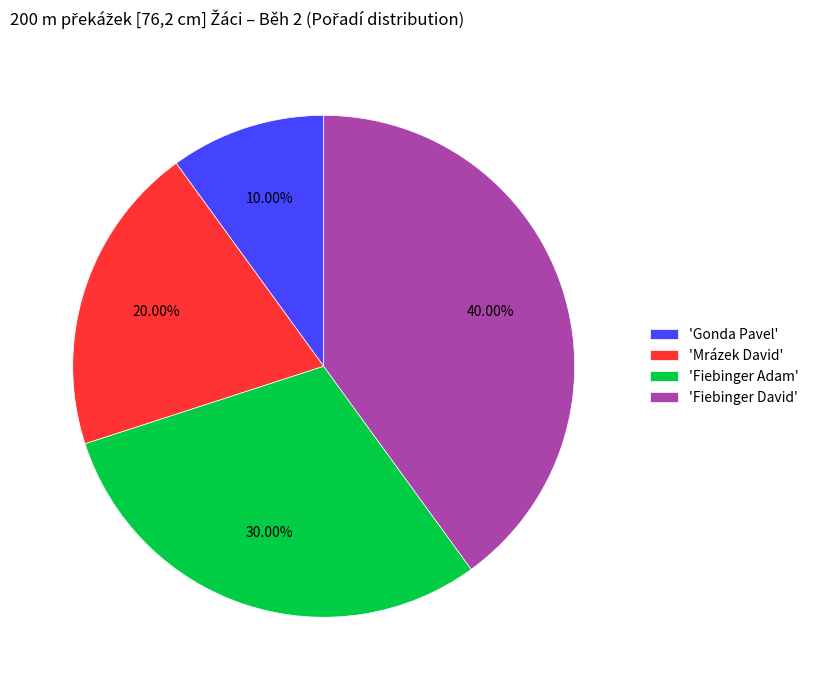

Does 'Fiebinger Adam' represent more than half of the total?

No